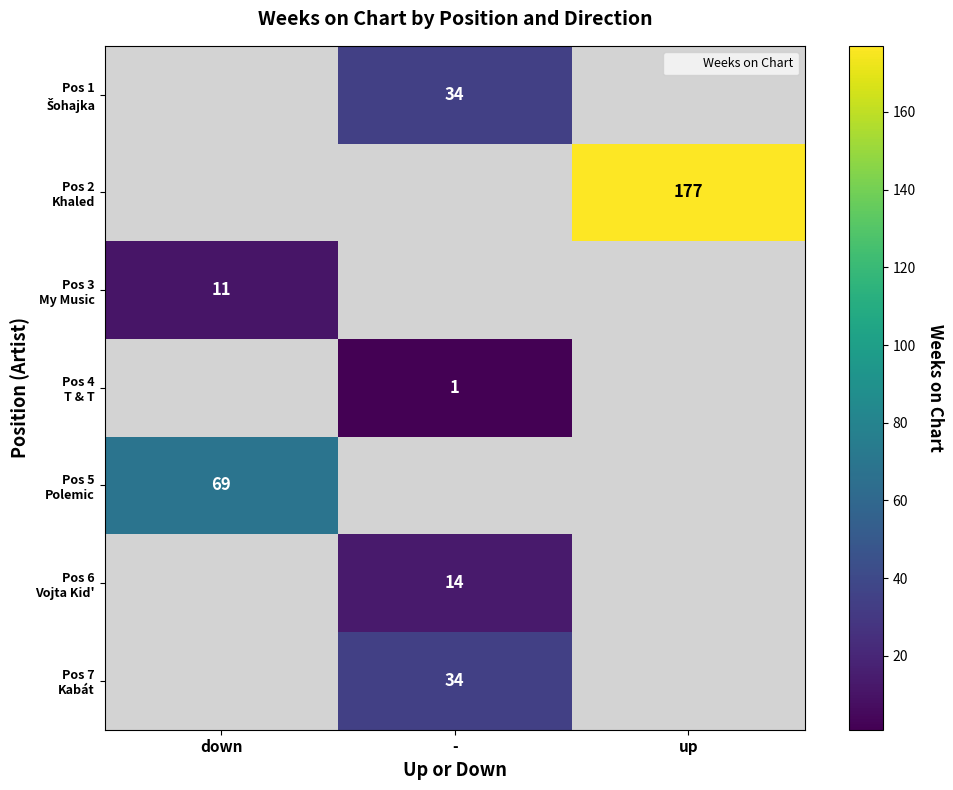

How many distinct data groups are displayed?

7